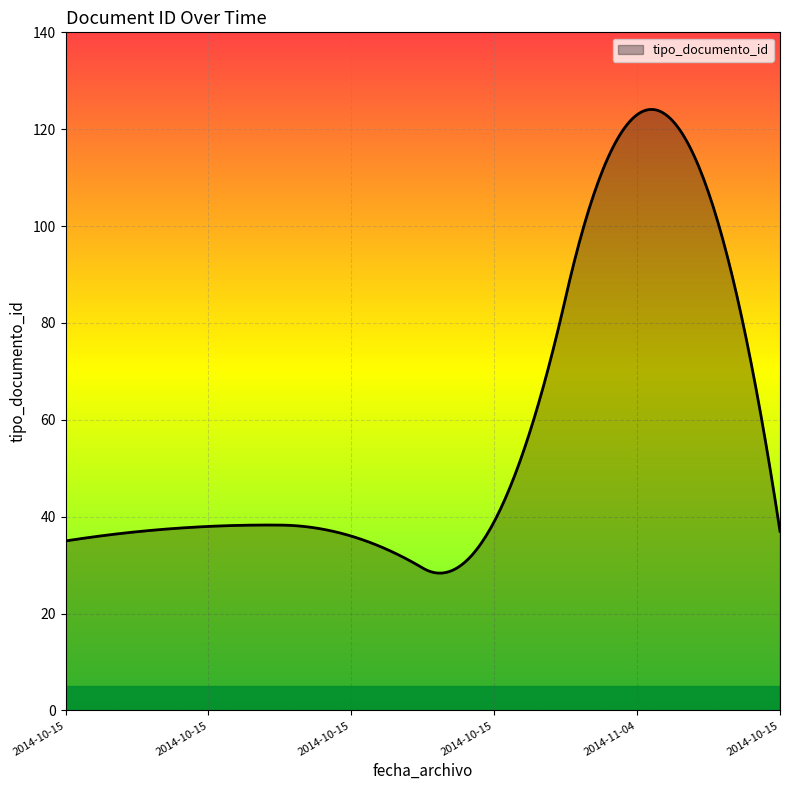

True or false: there are more than 1 points higher than both neighbors.

True